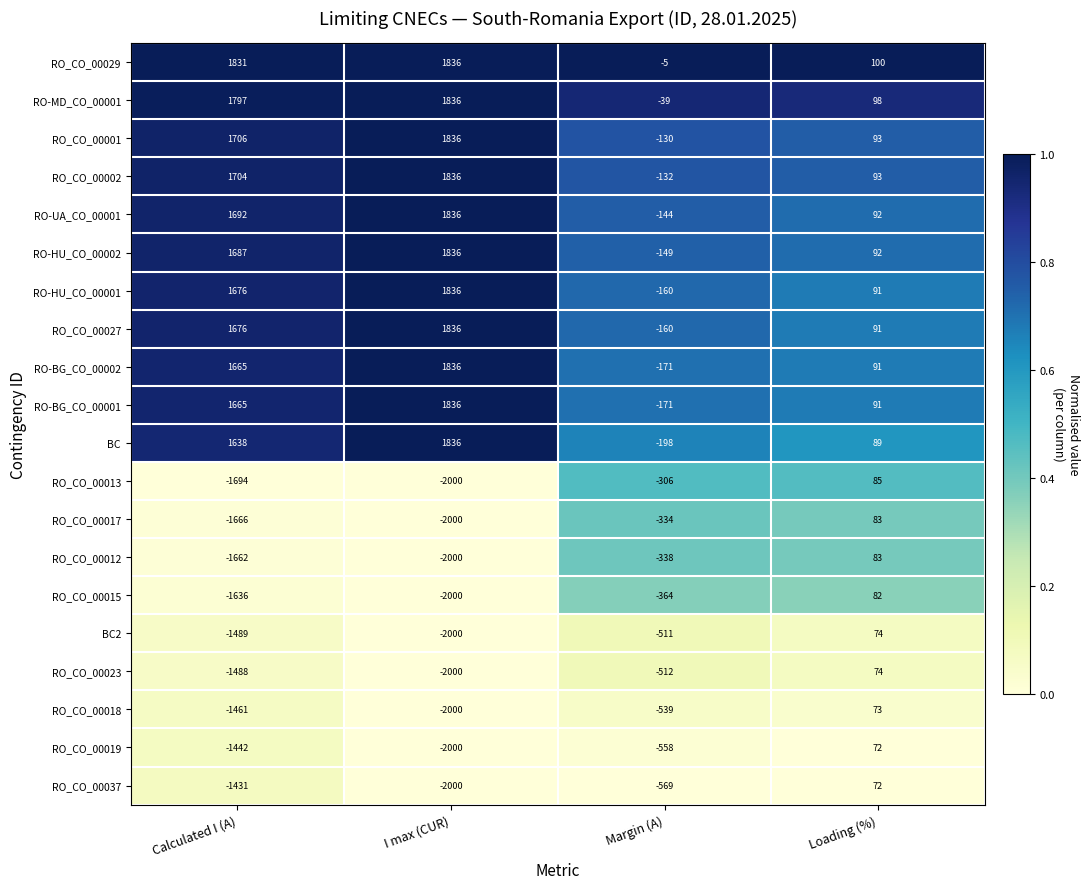

True or false: RO_CO_00029 has a value of -5 at Margin (A).

True